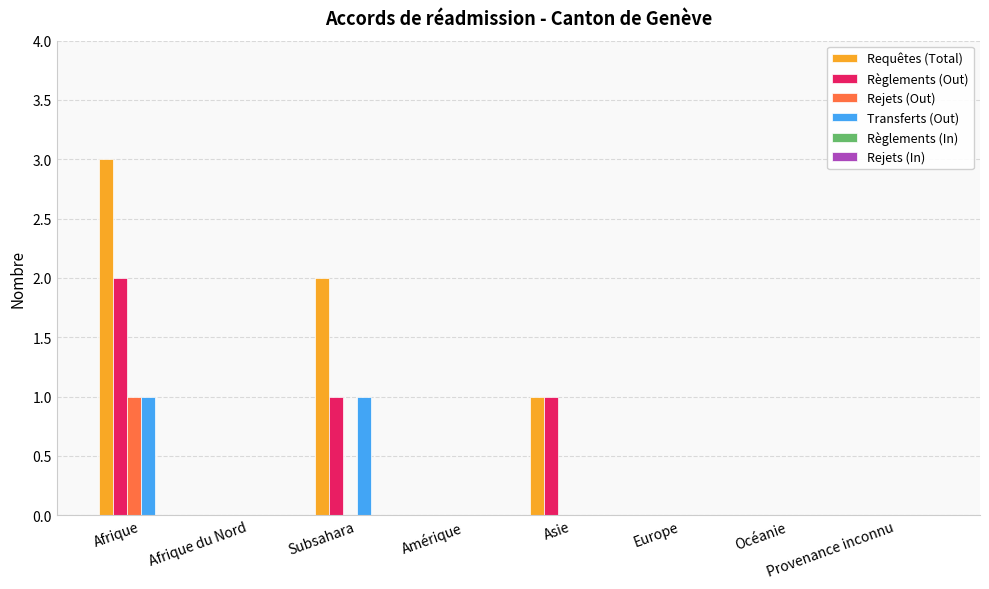

At which category is the sum across all series the highest?

Afrique